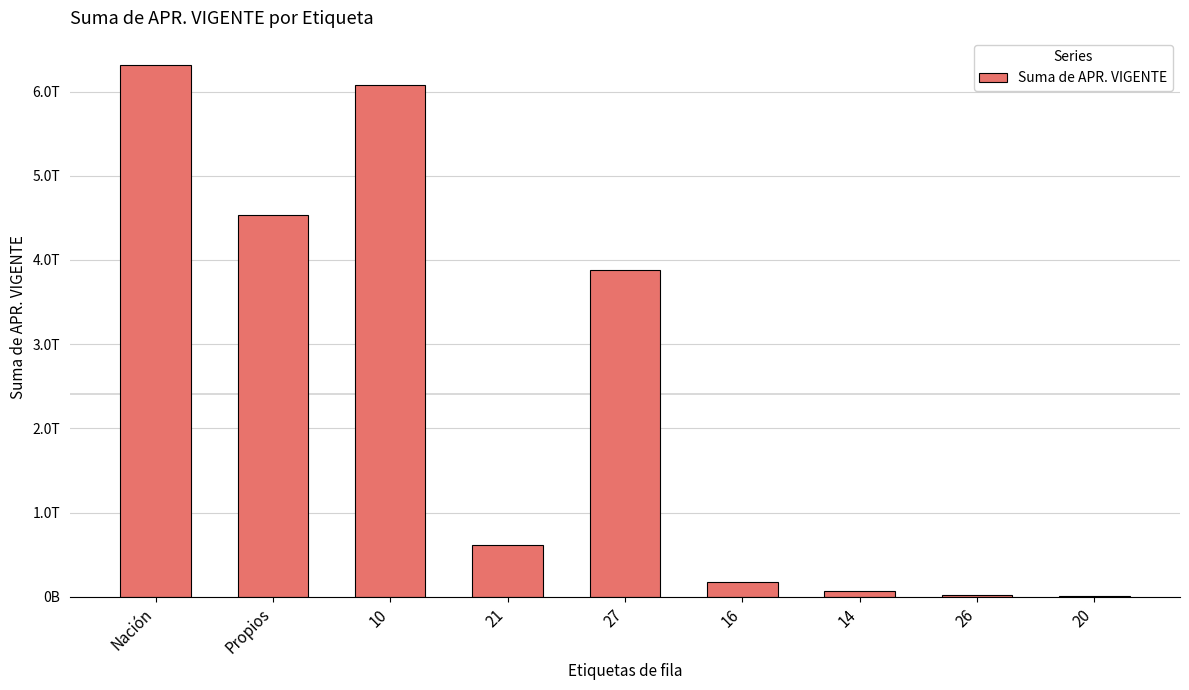

Are the bars horizontal?

No